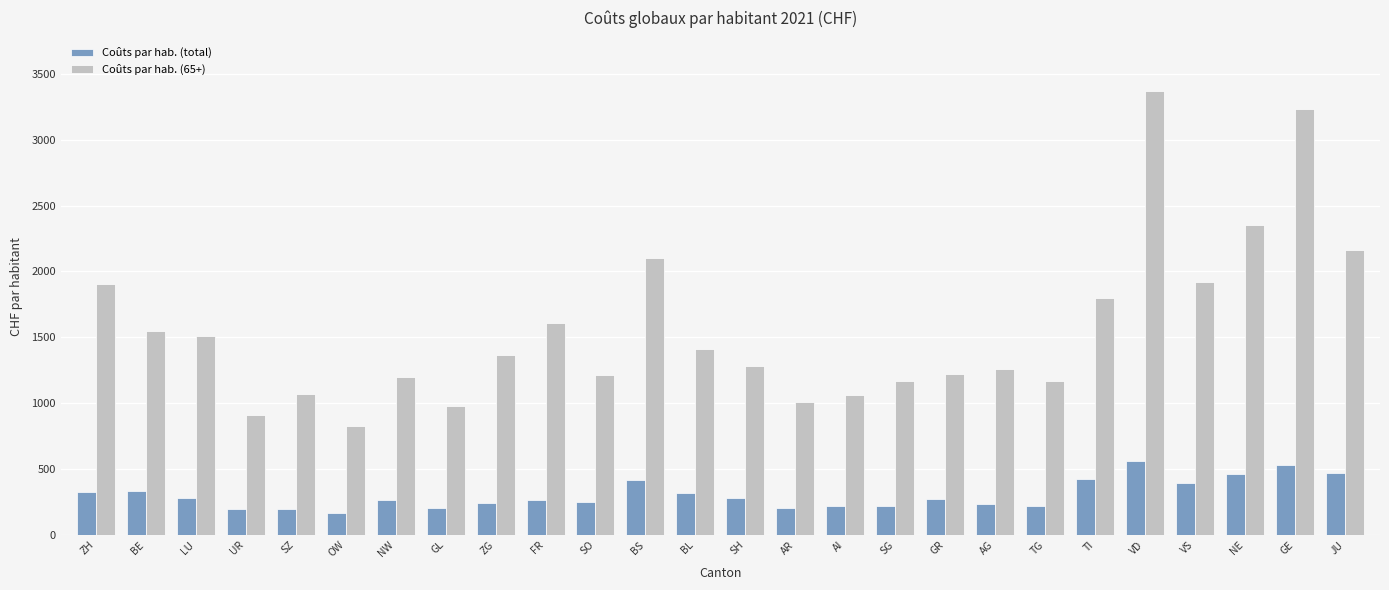

What are all the series names shown in the legend?

Coûts par hab. (total), Coûts par hab. (65+)